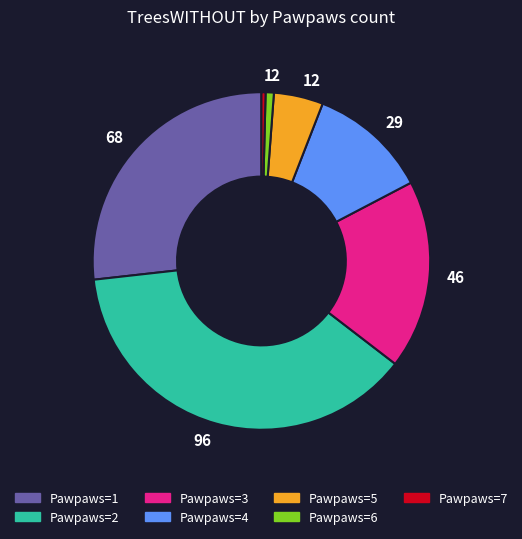

Which category has the biggest portion of the pie?

96